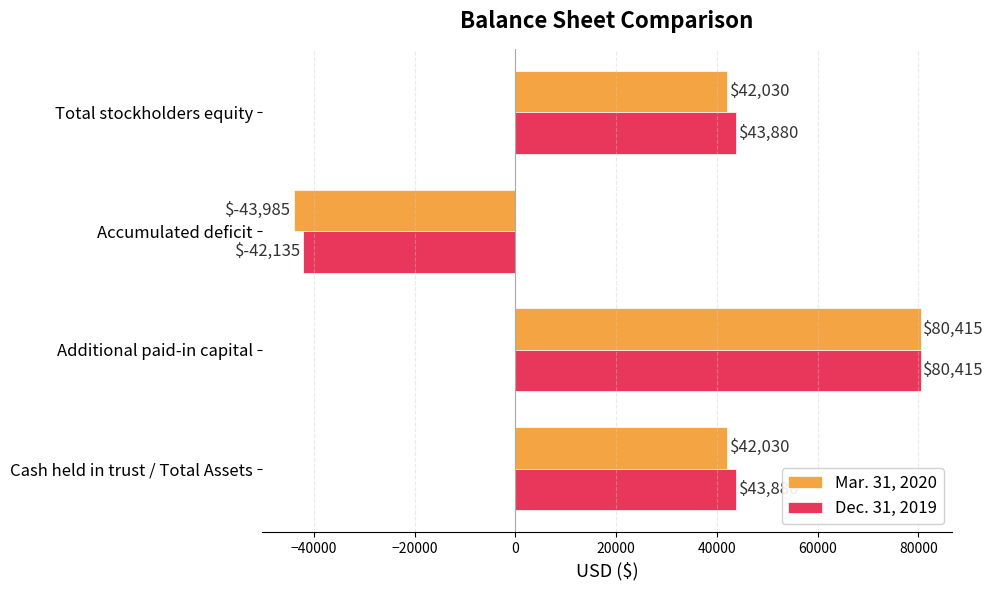

What is the difference between the maximum and minimum values in the Mar. 31, 2020 series?

124400